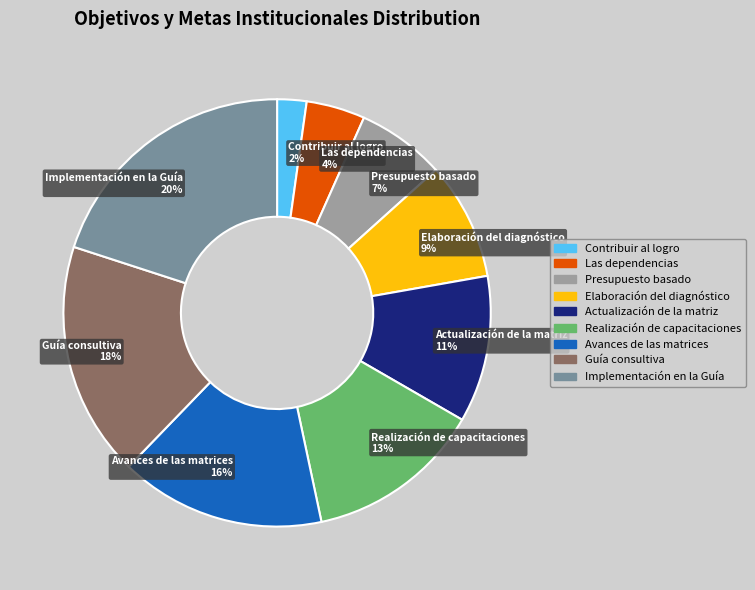

How many slices are in this pie chart?

9